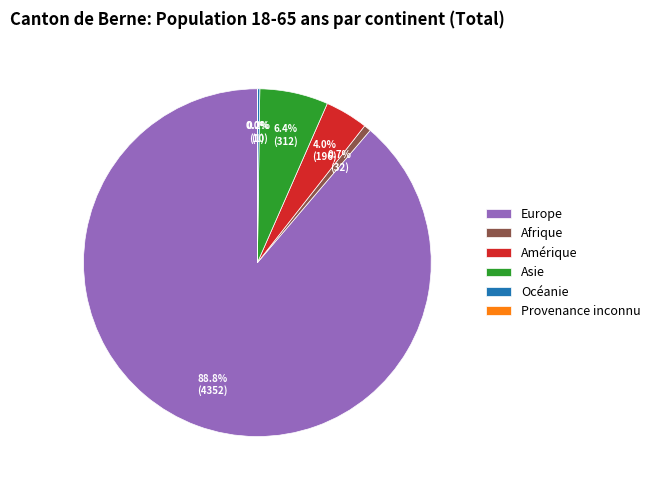

Combined, do Amérique and Asie account for over 50%?

No